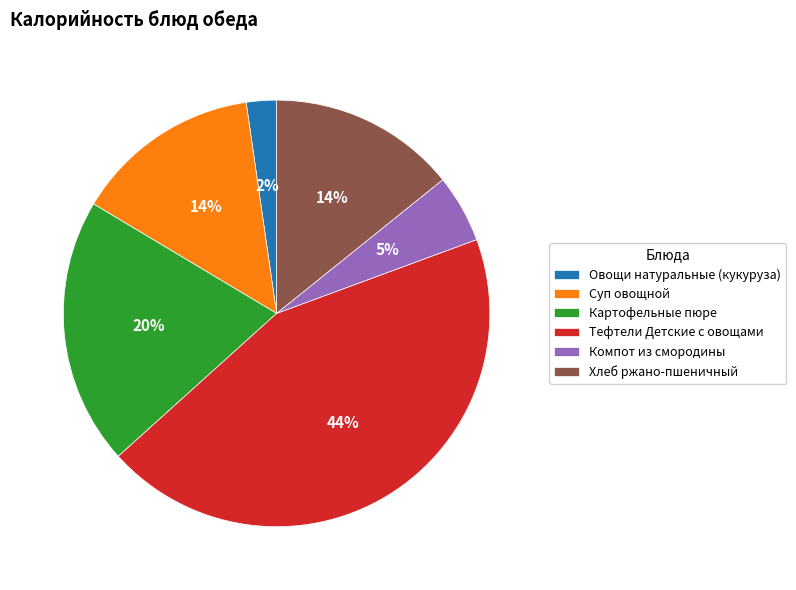

Which has a higher value, Картофельные пюре or Овощи натуральные (кукуруза)?

Картофельные пюре